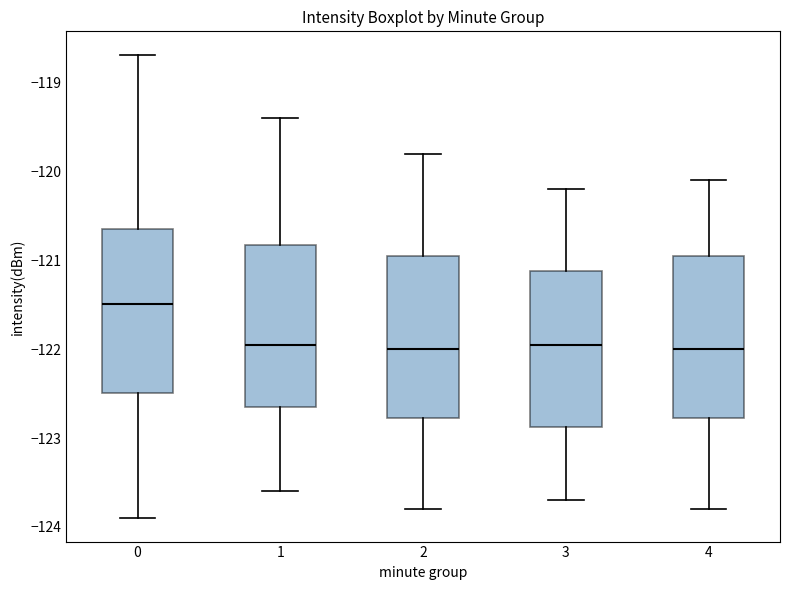

Reading left to right, read every box against the y-axis: the position of its median line, the range the box covers, and the ends of its whiskers. The values are not printed on the chart, so give them approximately, as read against the axis.

0: median -121.5, box -122.5 to -120.6, whiskers -123.9 to -118.7
1: median -122.0, box -122.7 to -120.8, whiskers -123.6 to -119.4
2: median -122.0, box -122.8 to -120.9, whiskers -123.8 to -119.8
3: median -121.9, box -122.9 to -121.1, whiskers -123.7 to -120.2
4: median -122.0, box -122.8 to -120.9, whiskers -123.8 to -120.1